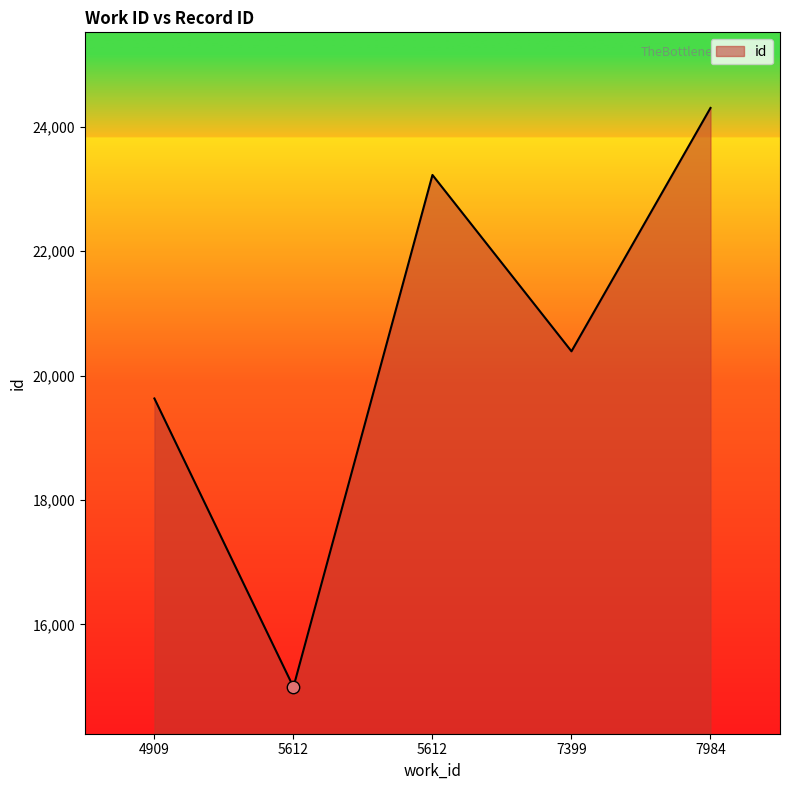

Between 7399 and 5612, which is larger?

5612